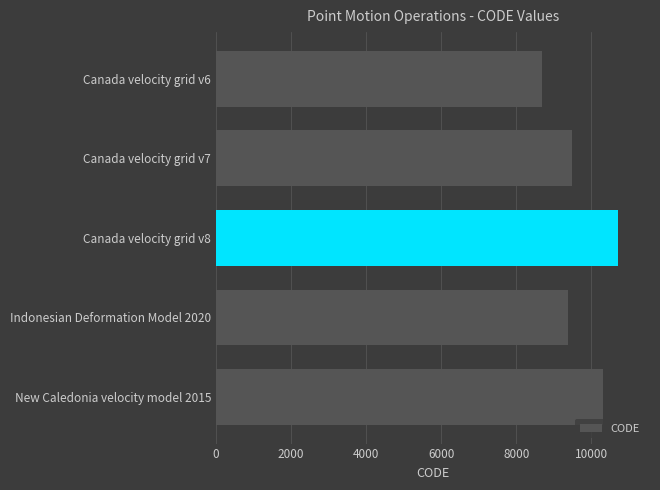

List the labels in order of value, largest first.

Canada velocity grid v8, New Caledonia velocity model 2015, Canada velocity grid v7, Indonesian Deformation Model 2020, Canada velocity grid v6